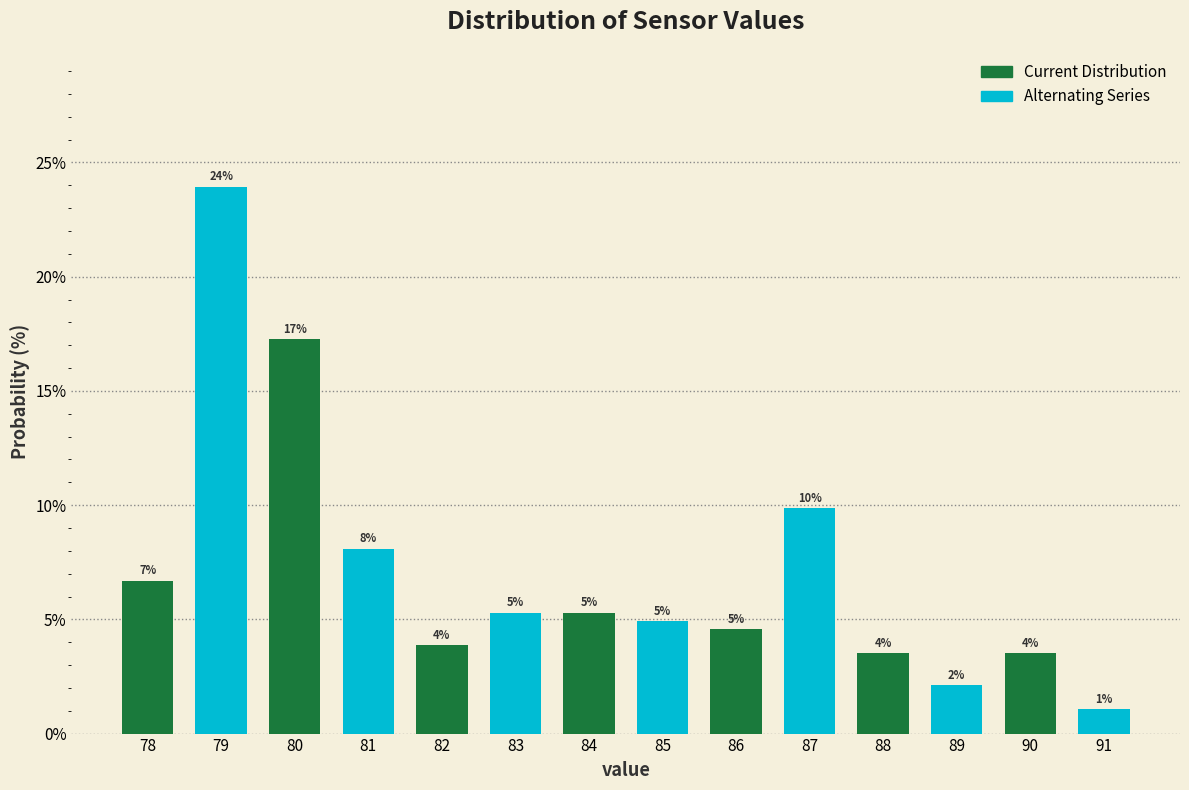

How many bars are there in total?

14